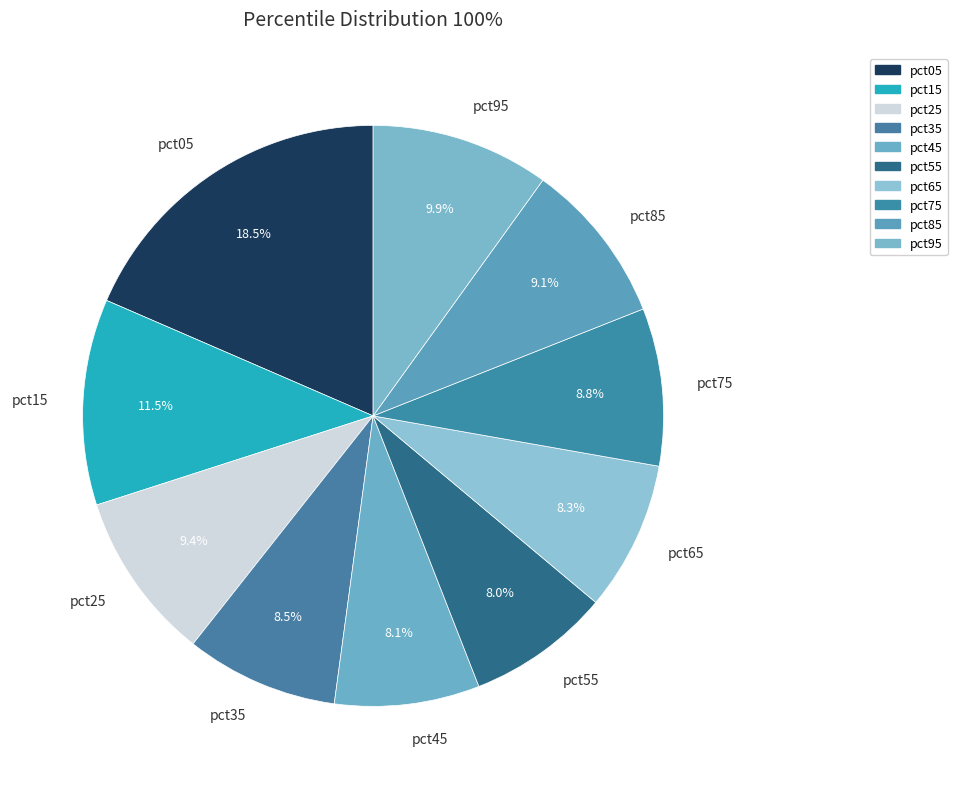

To the nearest percent, what percentage of the pie is pct75?

9%